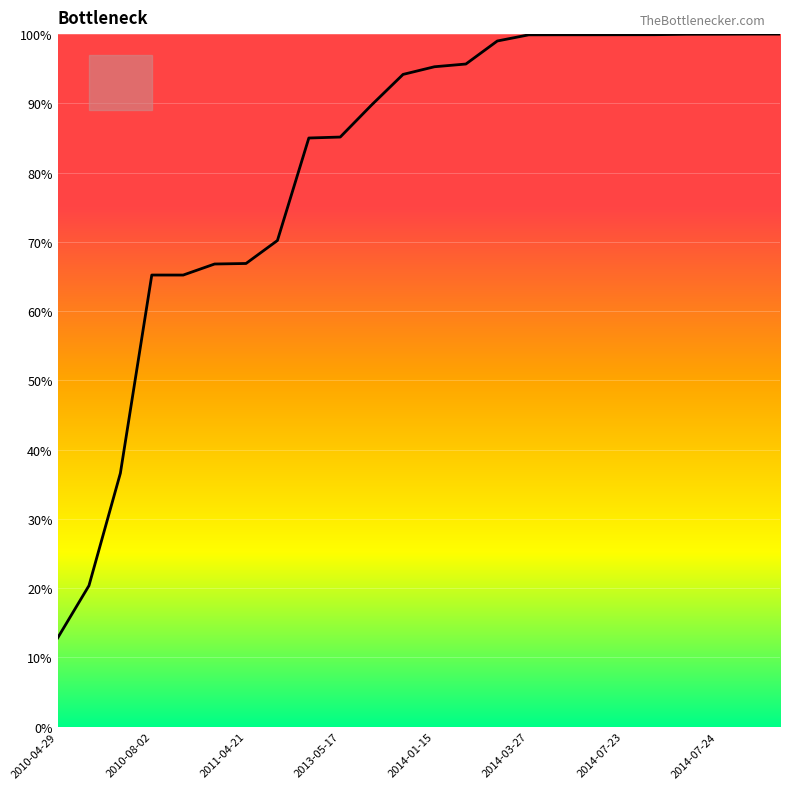

What is the greatest value displayed?

100.0